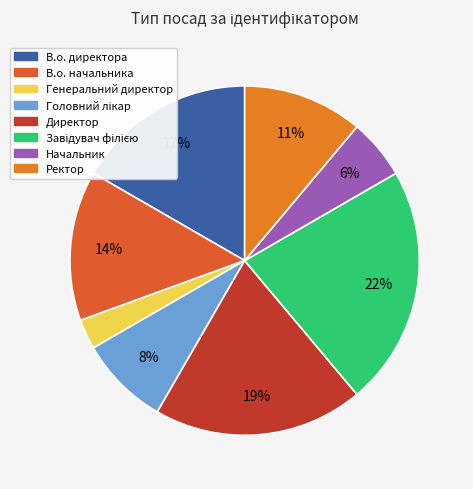

Which slice is the largest?

Завідувач філією